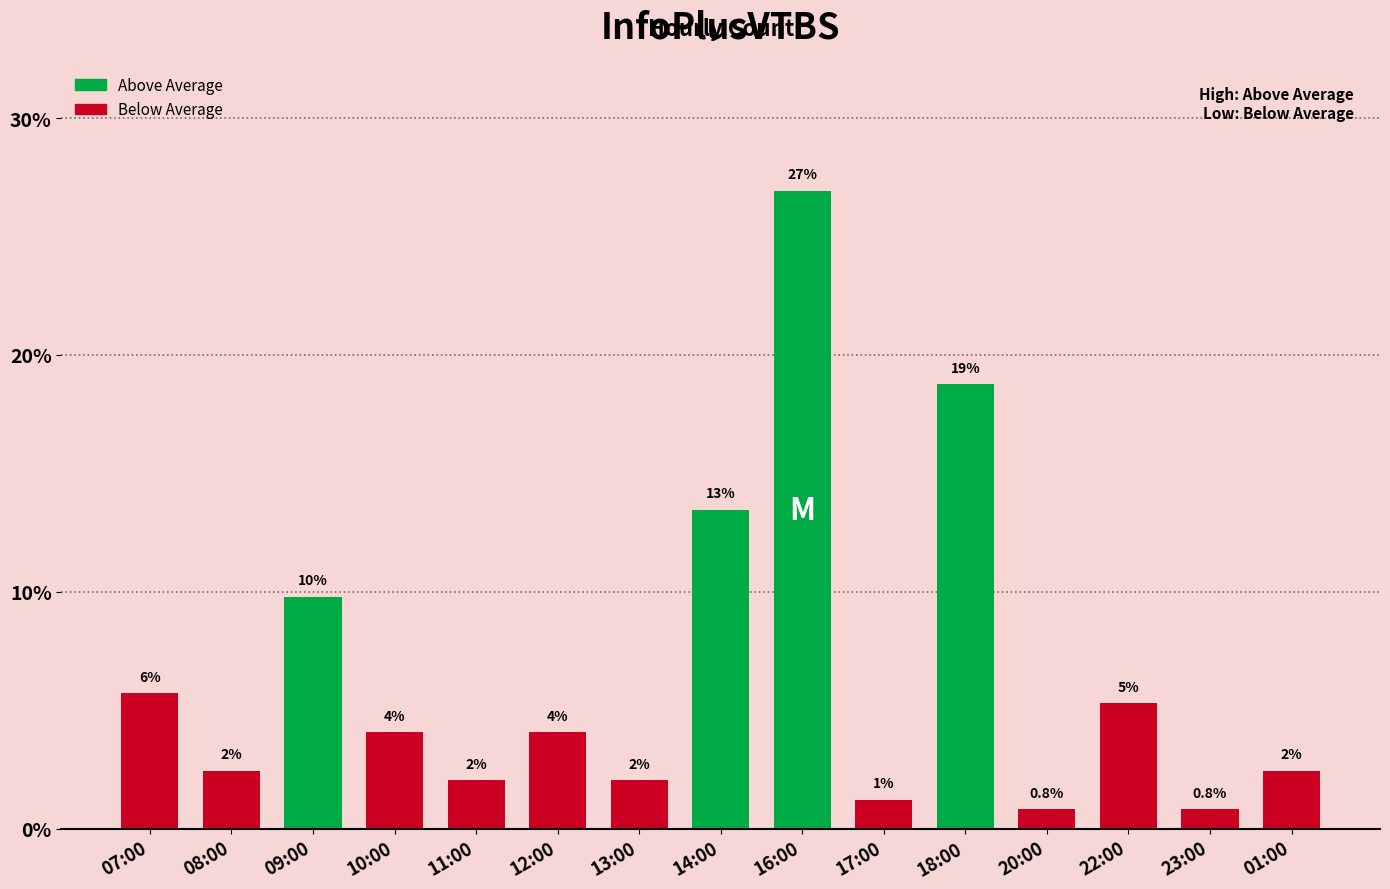

How many bars are there in total?

15